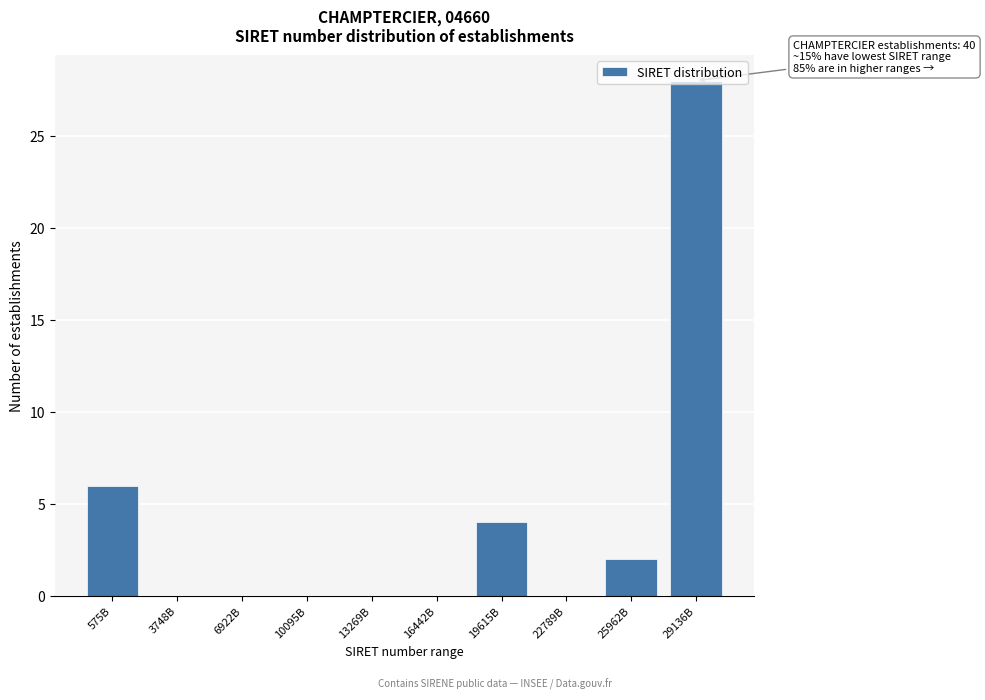

What is the change in value from 13269B to 19615B?

+4